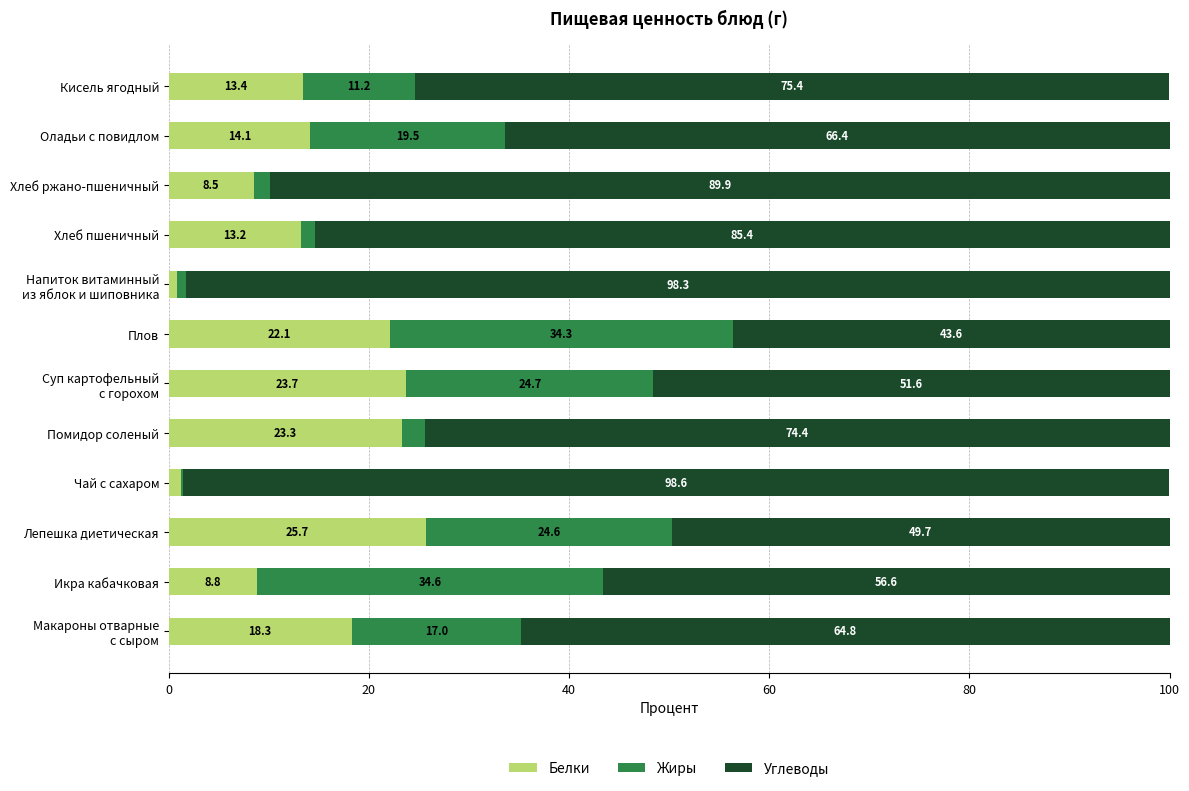

The Белки series shows 2.4 at Хлеб ржано-пшеничный. True or false?

False